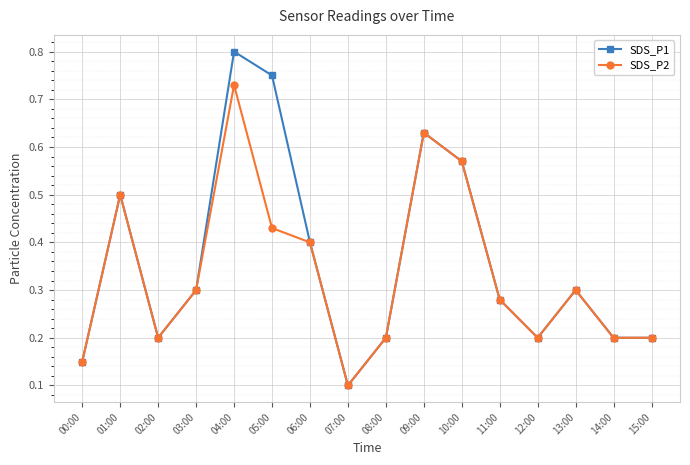

Where is SDS_P1 nearest to the value 0?

07:00